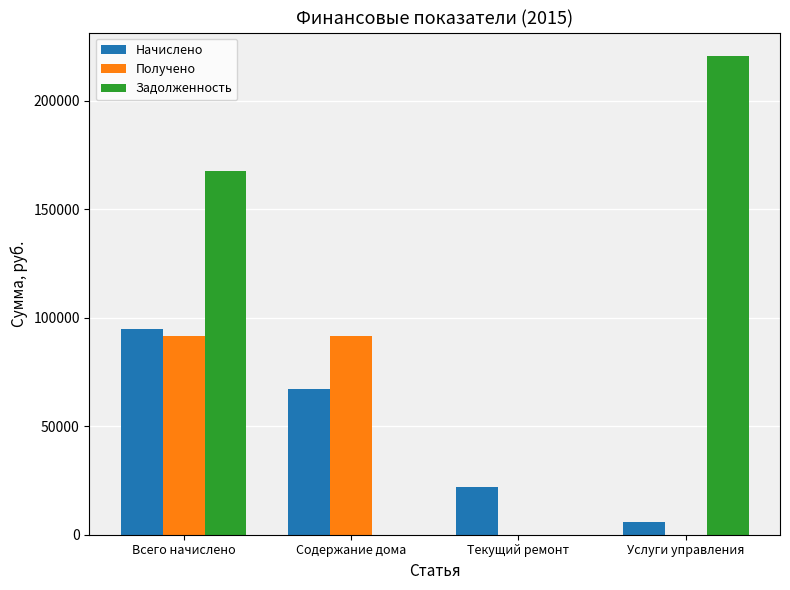

What is the greatest value displayed?

220300.5